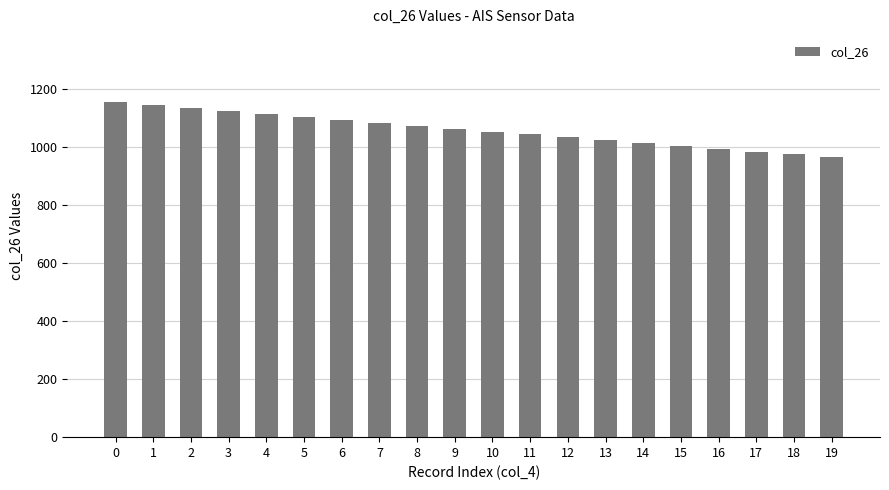

What is the value of the 4th bar from the left?

1123.9